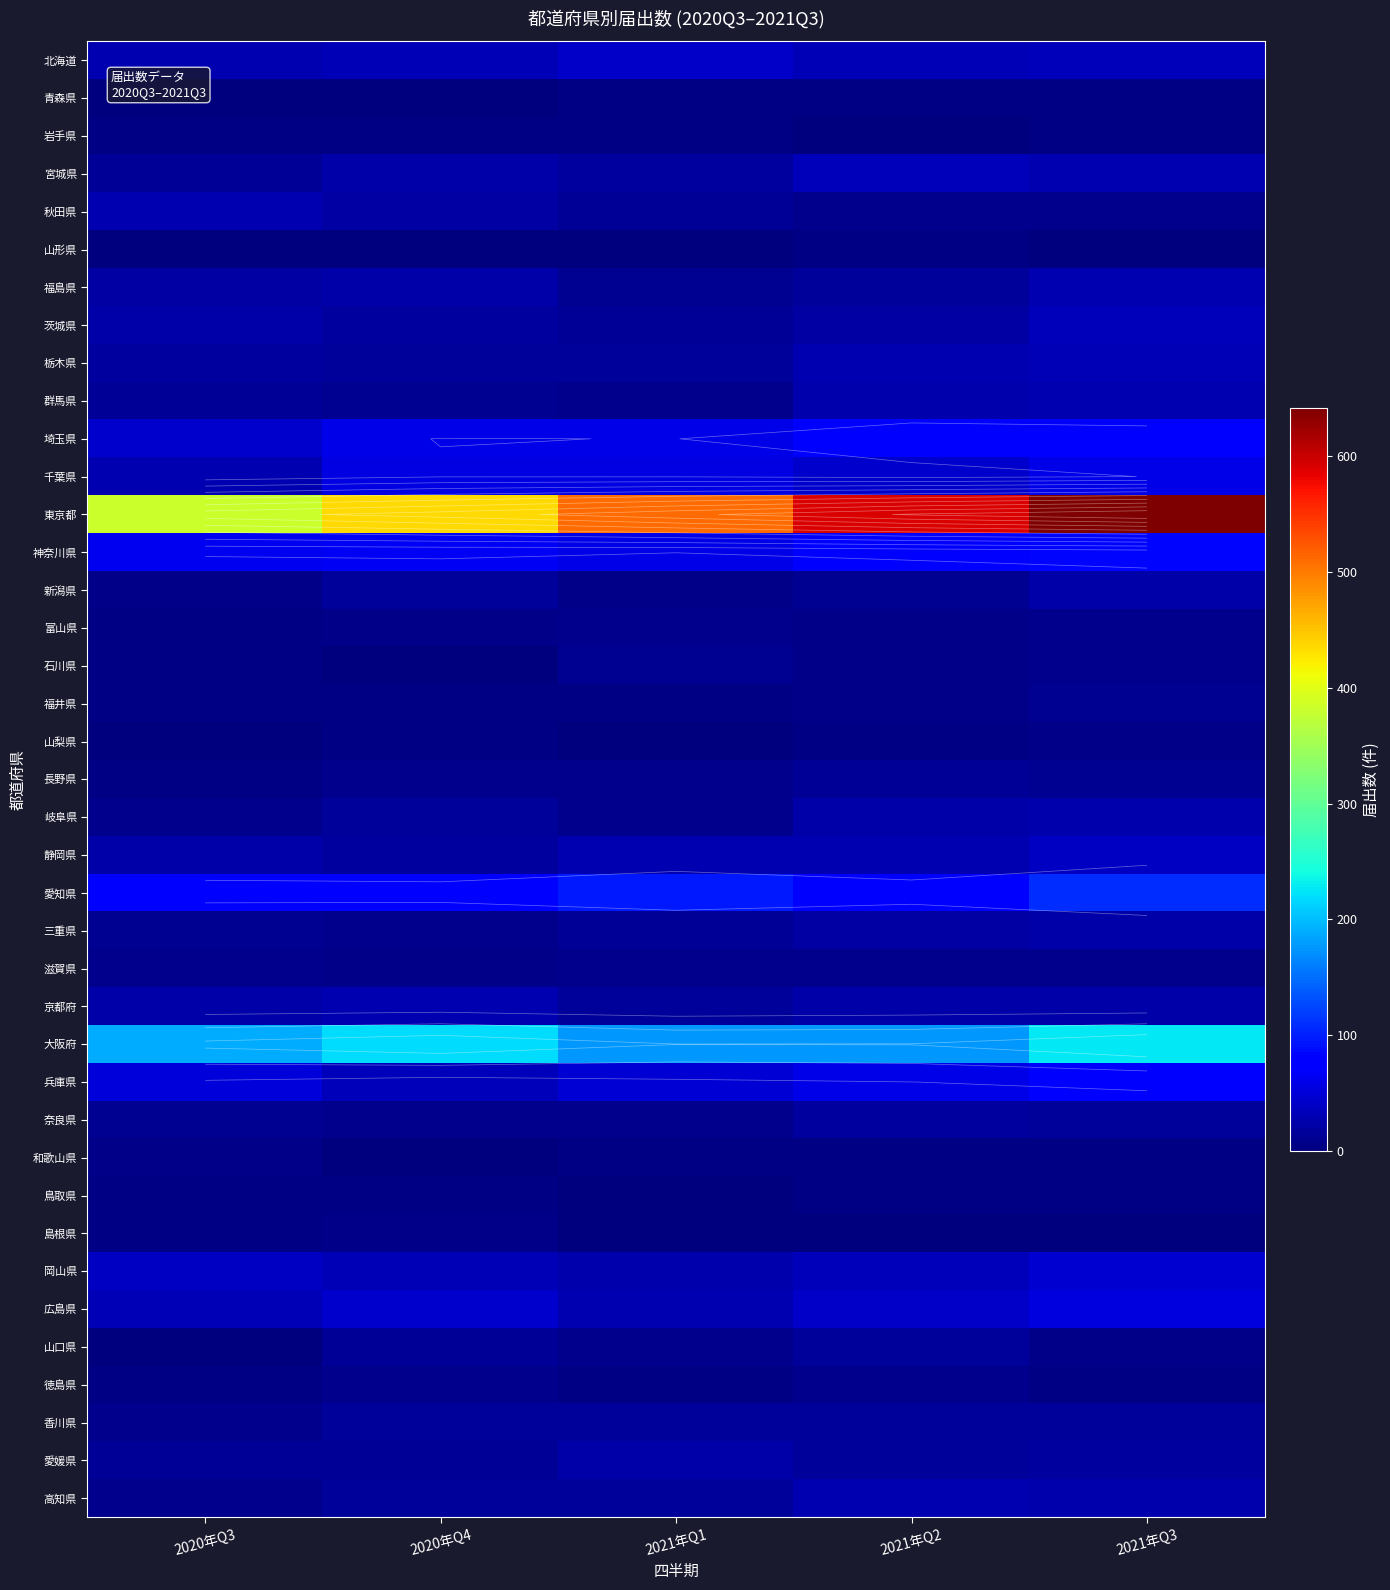

Count the number of categories in the chart.

5